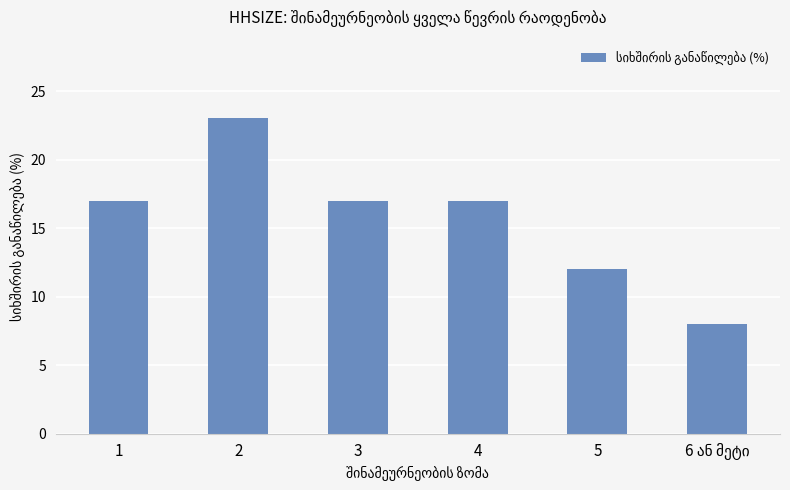

What is the sum of the values at 3 and 2?

40